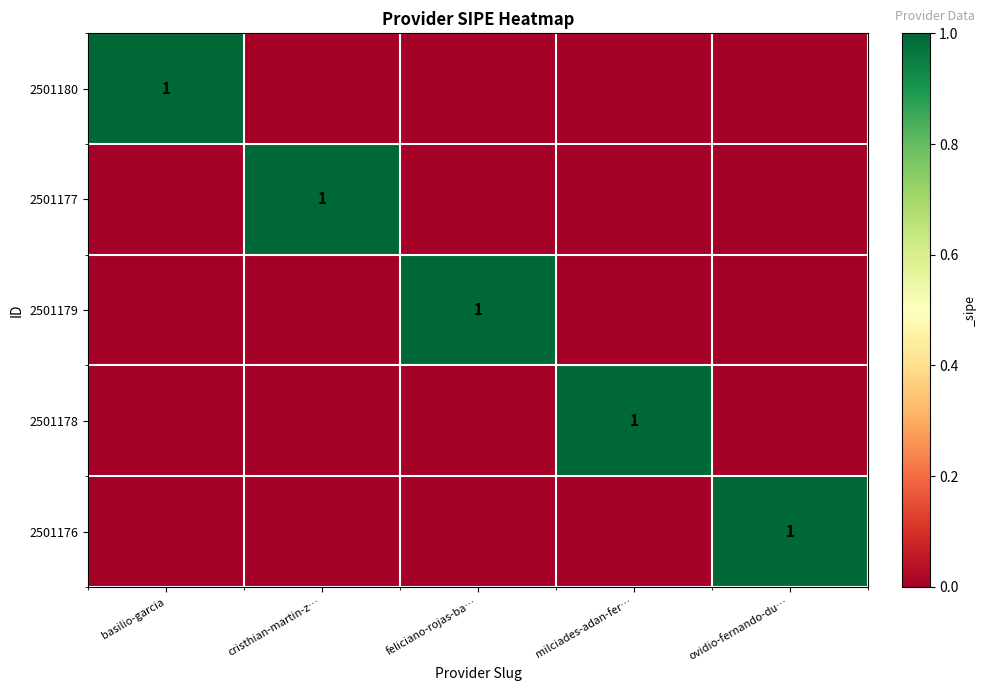

The 2501177 series shows 1 at cristhian-martin-z…. True or false?

True